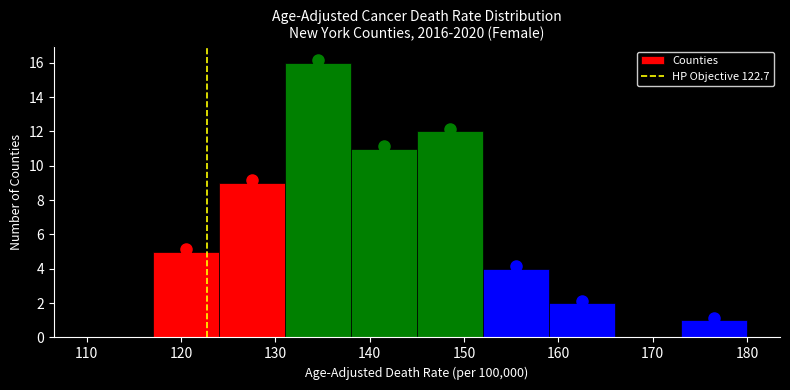

Reading left to right, transcribe this chart: for each bar, give the range it covers on the x-axis and its height. The values are not printed on the chart, so give them approximately, as read against the axis.

110 to 117: 0
117 to 124: 5
124 to 131: 9
131 to 138: 16
138 to 145: 11
145 to 152: 12
152 to 159: 4
159 to 166: 2
166 to 173: 0
173 to 180: 1